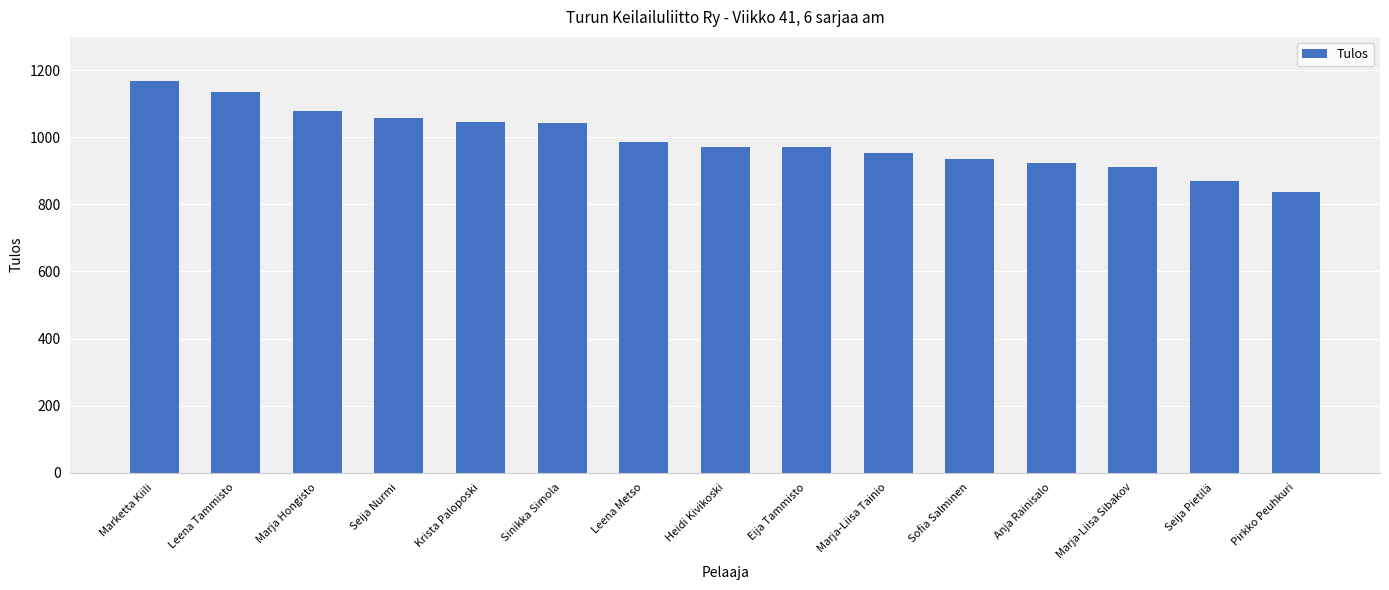

Approximately how many times larger is the value at Krista Paloposki compared to Seija Pietilä?

1.2